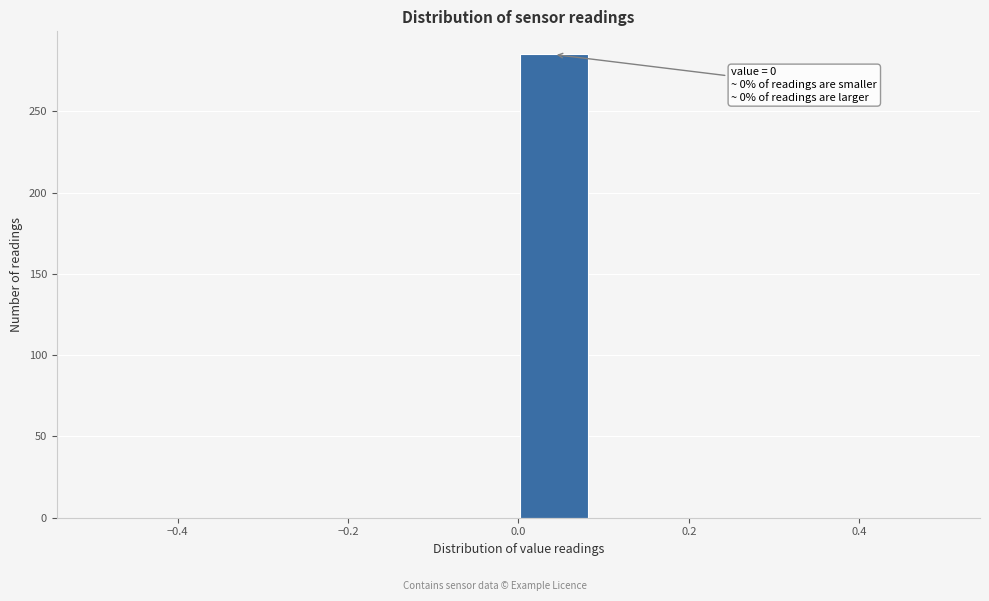

Over which range of the x-axis is the bar tallest?

0.00 to 0.08